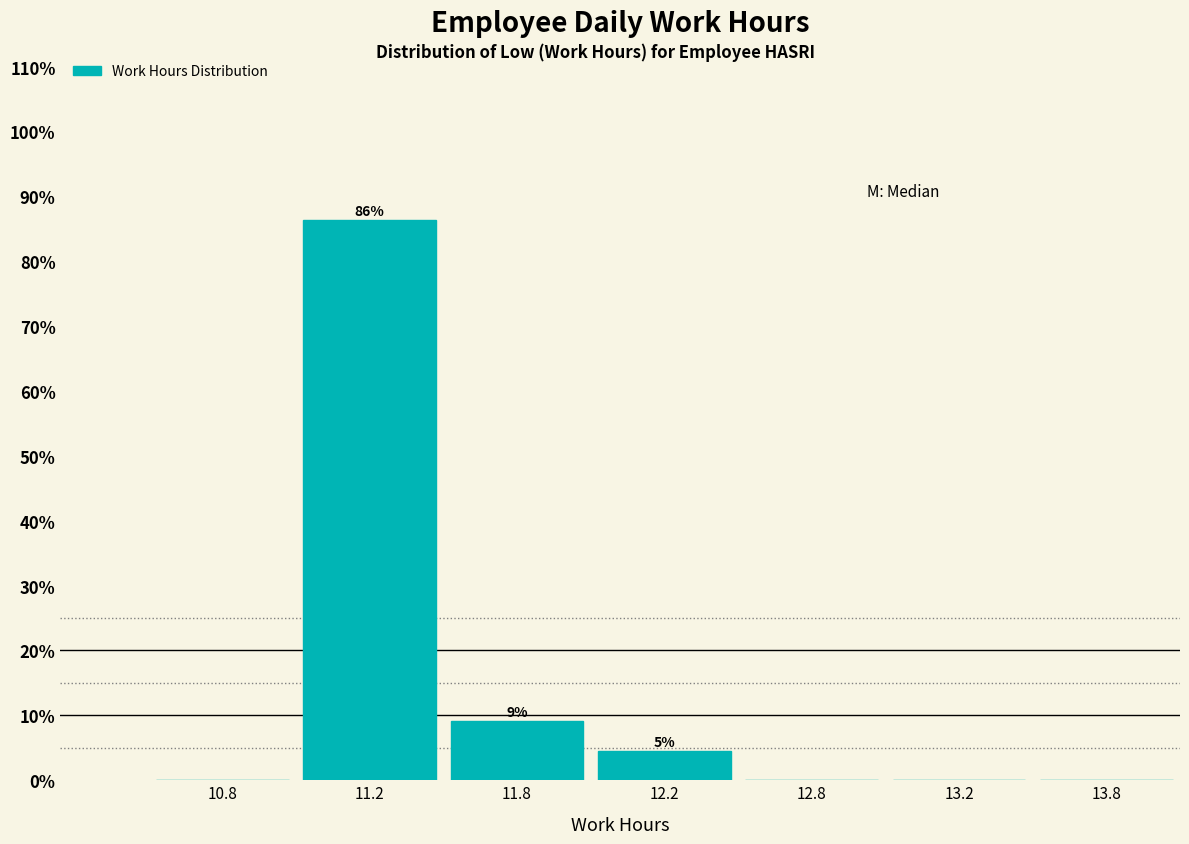

Reading left to right, what are all the values shown in this chart?

10.8=0.0	11.2=86.4	11.8=9.1	12.2=4.5	12.8=0.0	13.2=0.0	13.8=0.0